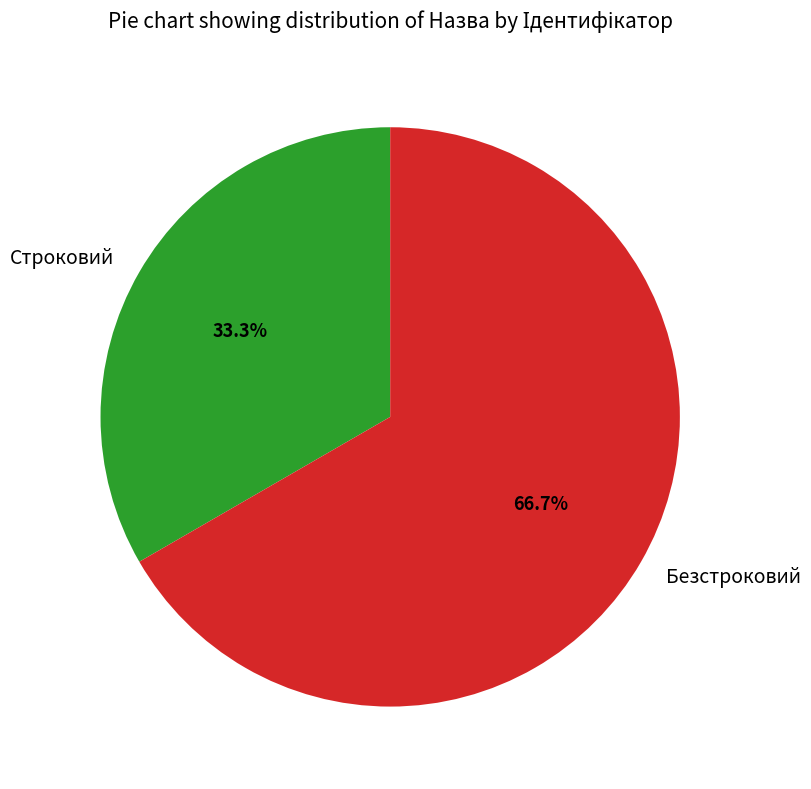

Is there any slice that represents more than half of the pie?

Yes